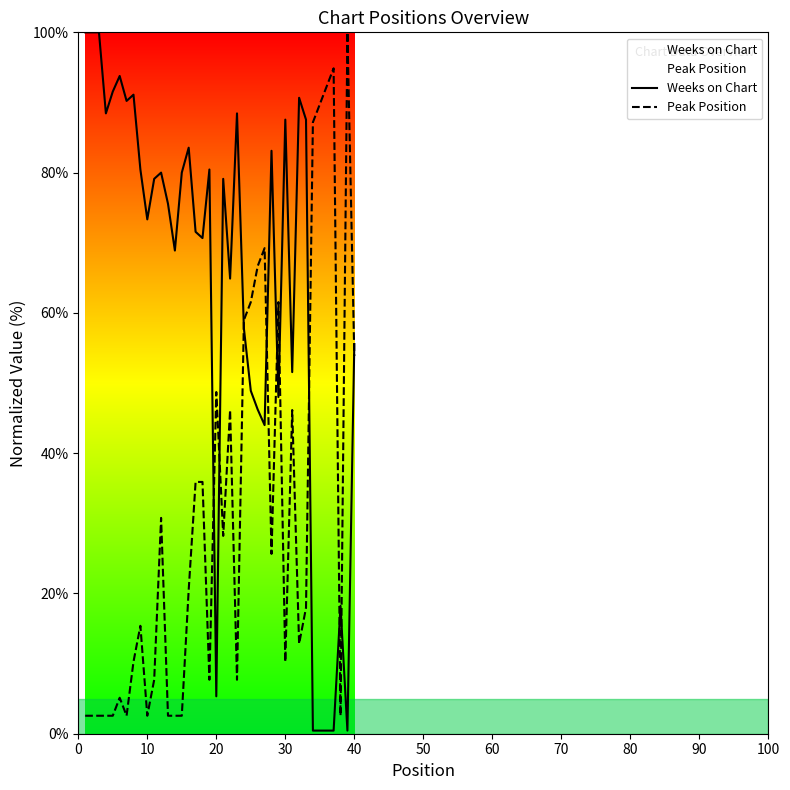

Which series ends up on top after the final intersection of Peak Position and Weeks on Chart?

Weeks on Chart